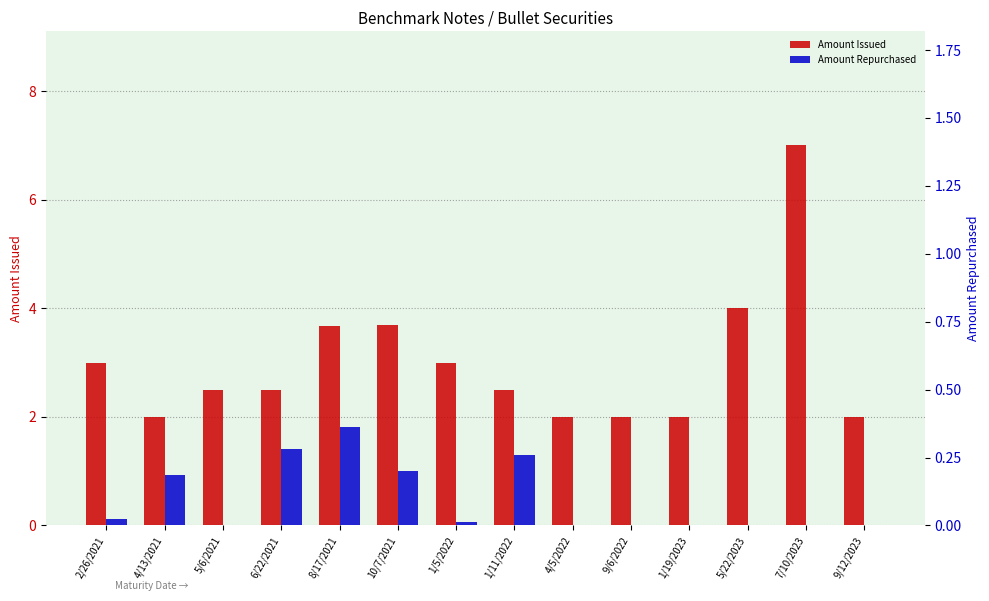

Reading left to right, what are all the values shown in this chart?

Amount Issued: 3.0	2.0	2.5	2.5	3.7	3.7	3.0	2.5	2.0	2.0	2.0	4.0	7.0	2.0
Amount Repurchased: 0.0	0.2	0.0	0.3	0.4	0.2	0.0	0.3	0.0	0.0	0.0	0.0	0.0	0.0